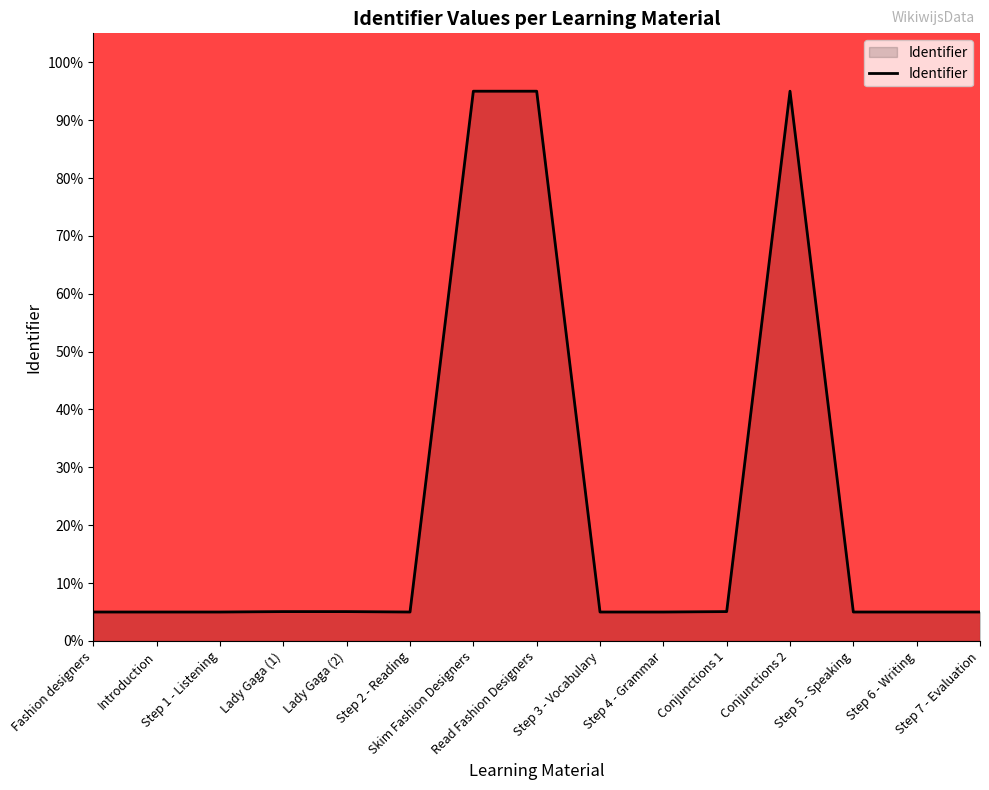

What is the maximum value shown in the chart?

95.0